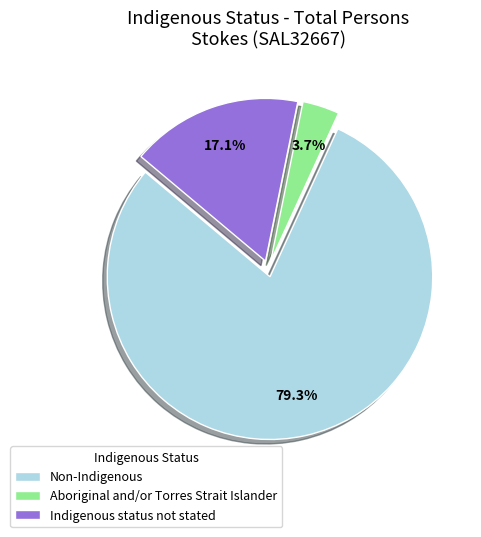

Which category has the smallest portion of the pie?

Aboriginal and/or Torres Strait Islander